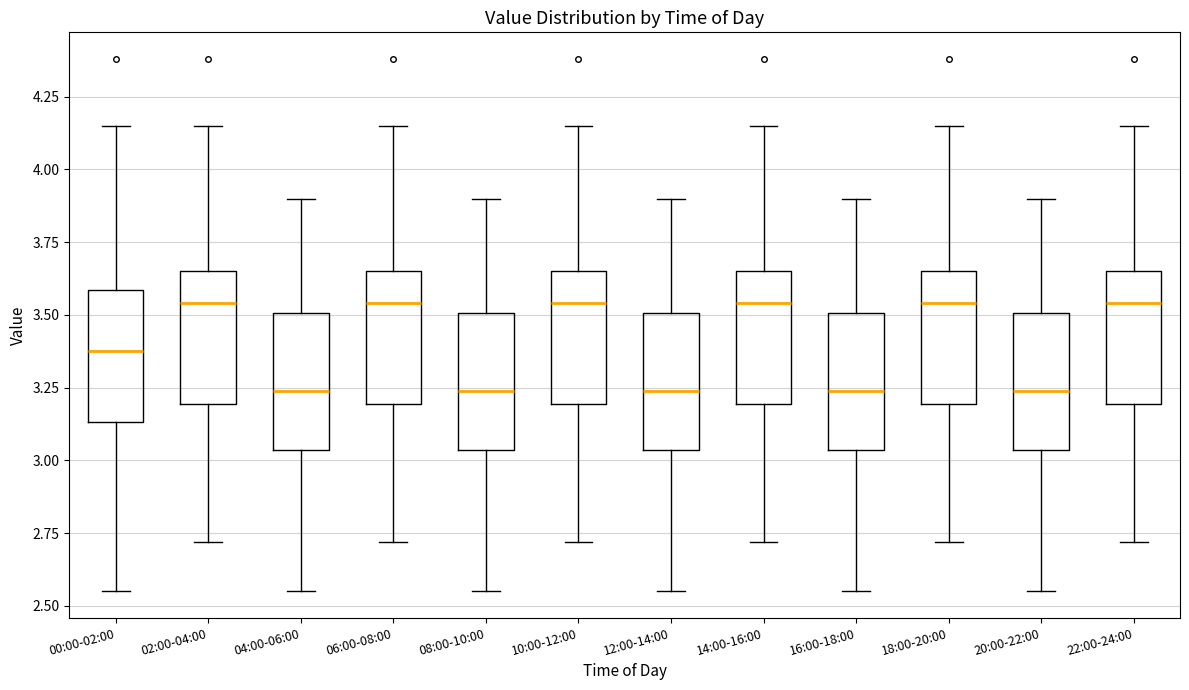

Reading left to right, transcribe this box plot: for each box, give where its median line is, the range the box spans, and where its two whiskers end, as read against the y-axis. The values are not printed on the chart, so give them approximately, as read against the axis.

00:00-02:00: median 3.40, box 3.15 to 3.60, whiskers 2.55 to 4.15
02:00-04:00: median 3.55, box 3.20 to 3.65, whiskers 2.70 to 4.15
04:00-06:00: median 3.25, box 3.05 to 3.50, whiskers 2.55 to 3.90
06:00-08:00: median 3.55, box 3.20 to 3.65, whiskers 2.70 to 4.15
08:00-10:00: median 3.25, box 3.05 to 3.50, whiskers 2.55 to 3.90
10:00-12:00: median 3.55, box 3.20 to 3.65, whiskers 2.70 to 4.15
12:00-14:00: median 3.25, box 3.05 to 3.50, whiskers 2.55 to 3.90
14:00-16:00: median 3.55, box 3.20 to 3.65, whiskers 2.70 to 4.15
16:00-18:00: median 3.25, box 3.05 to 3.50, whiskers 2.55 to 3.90
18:00-20:00: median 3.55, box 3.20 to 3.65, whiskers 2.70 to 4.15
20:00-22:00: median 3.25, box 3.05 to 3.50, whiskers 2.55 to 3.90
22:00-24:00: median 3.55, box 3.20 to 3.65, whiskers 2.70 to 4.15